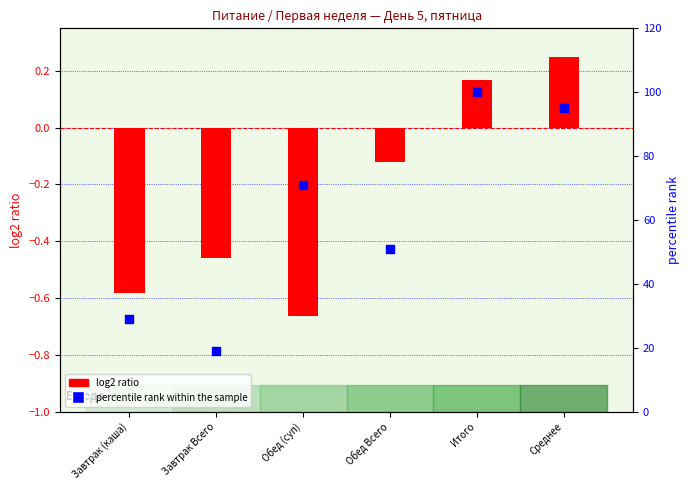

What is the total value across all series at Итого?

100.2